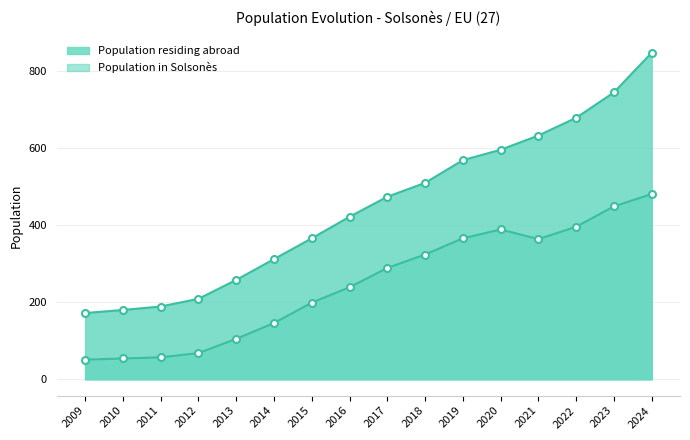

At which category is the sum across all series the highest?

2024